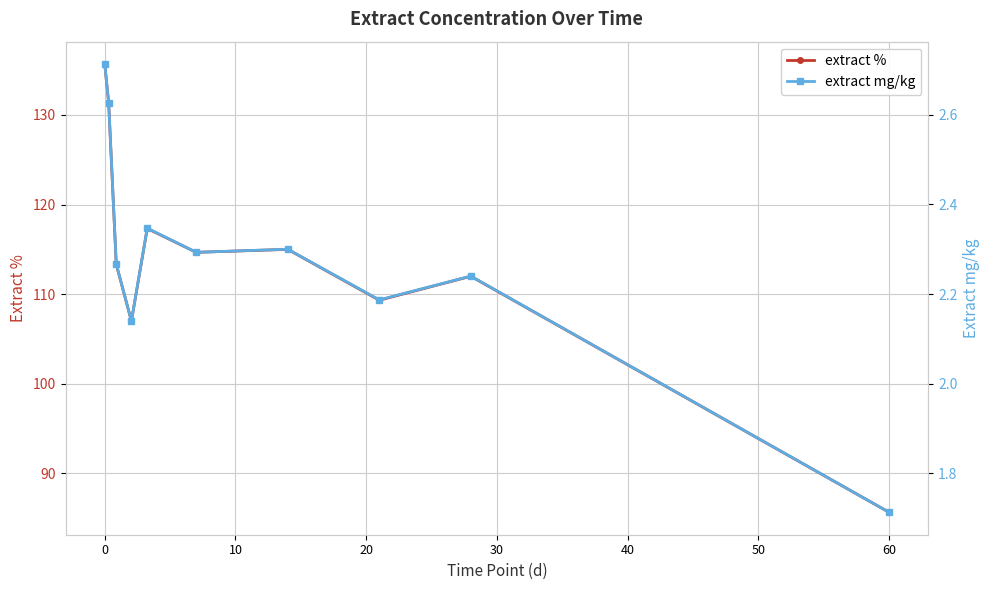

Which series has the largest total across all categories?

extract %